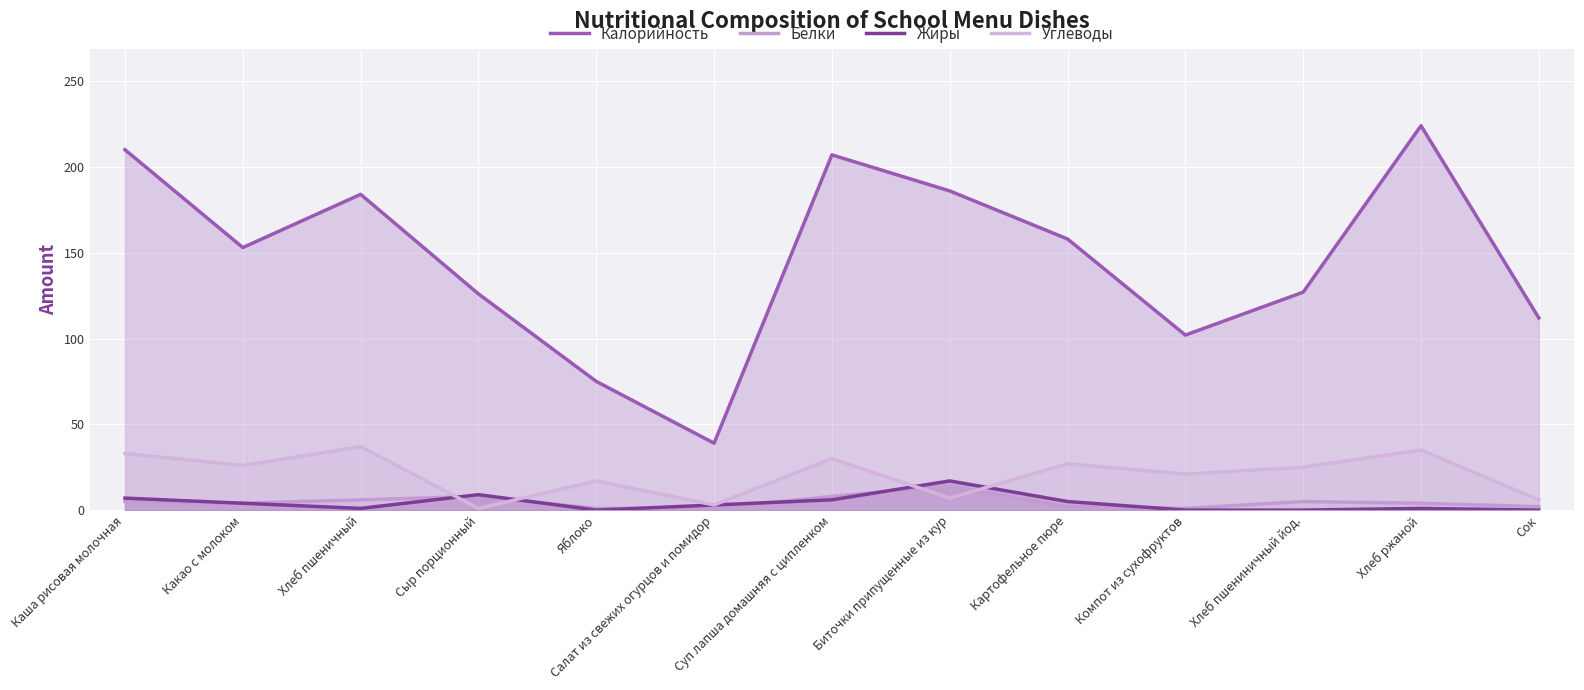

What value does the Калорийность series have at Хлеб пшениничный йод., to the nearest 10?

130